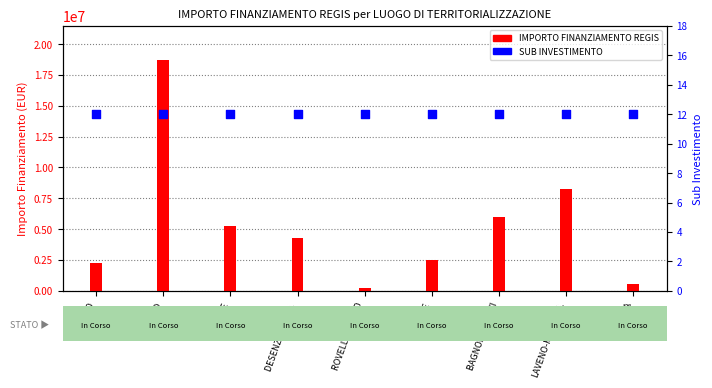

Which series reaches the minimum Y coordinate?

SUB INVESTIMENTO